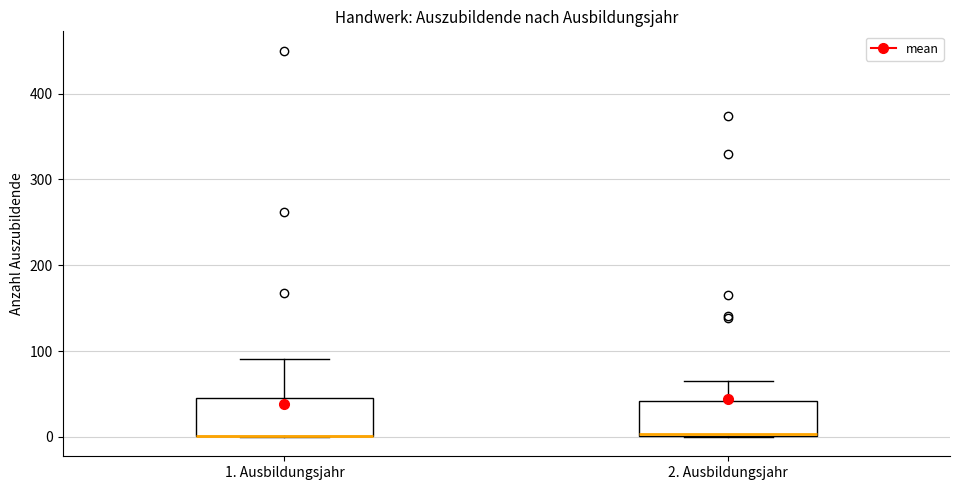

Where is the upper edge of the box for 1. Ausbildungsjahr on the y-axis? The values are not printed on the chart, so give them approximately, as read against the axis.

50